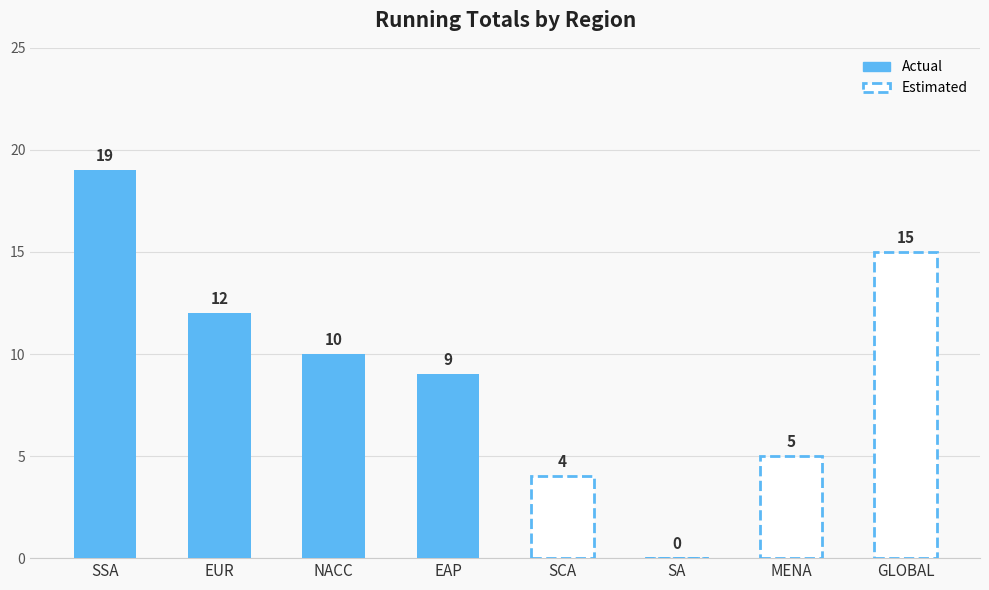

What is the average value?

9